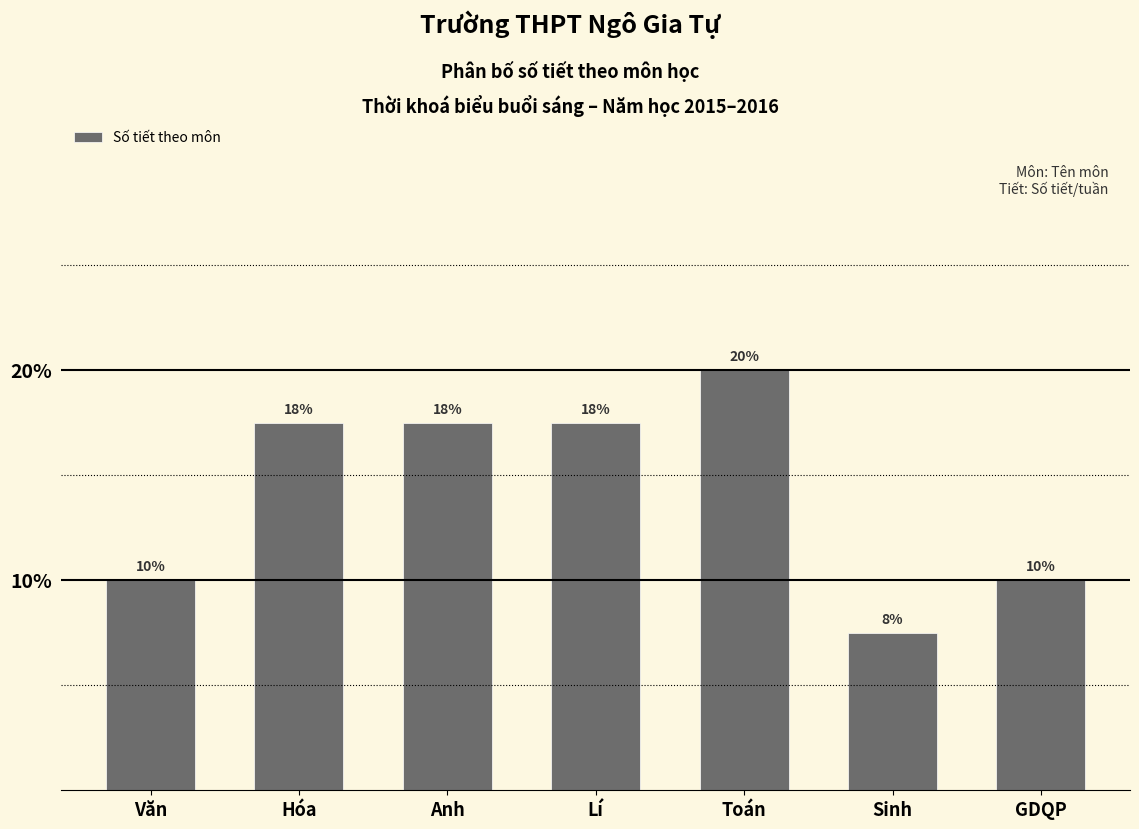

Does the chart contain any negative values?

No